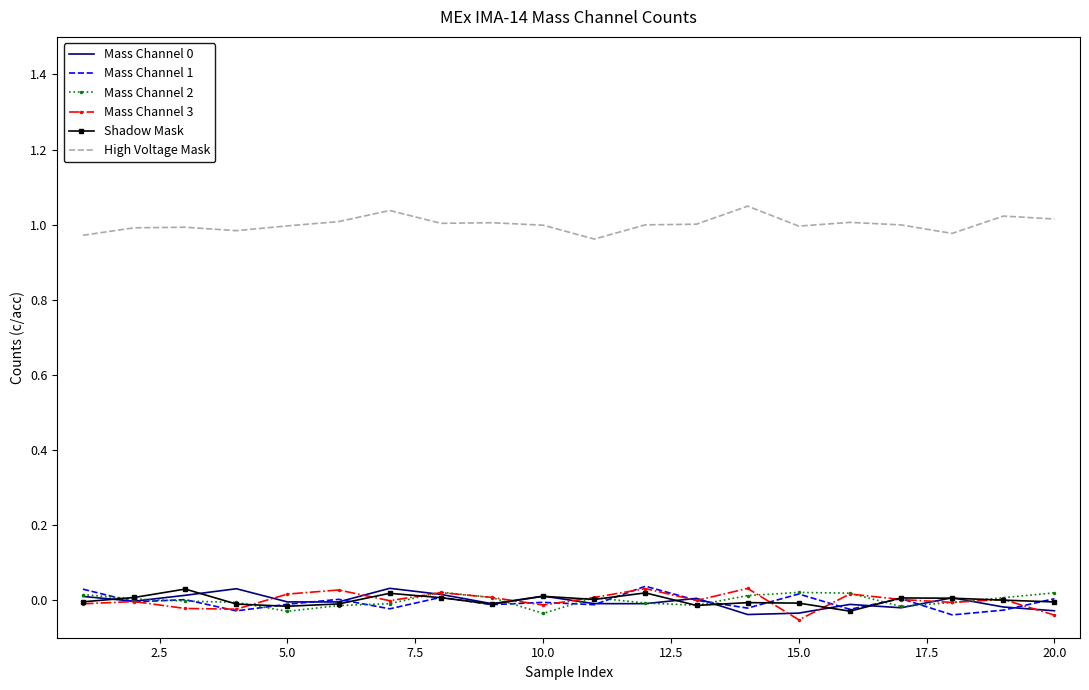

True or false: Mass Channel 2 has more than 2 interior local peaks.

True